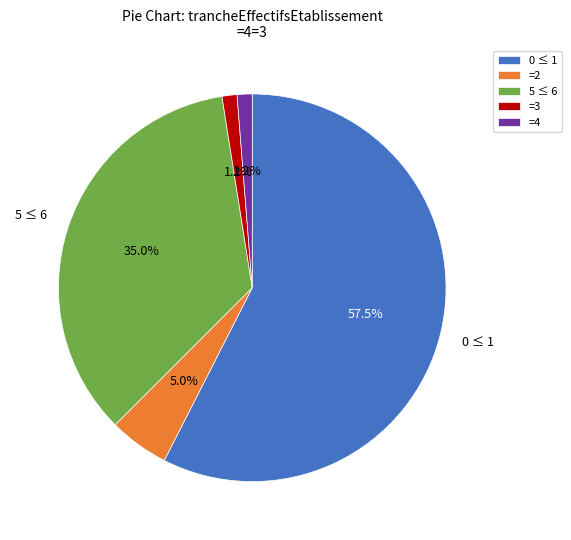

Between 5 ≤ 6 and =2, which is larger?

5 ≤ 6